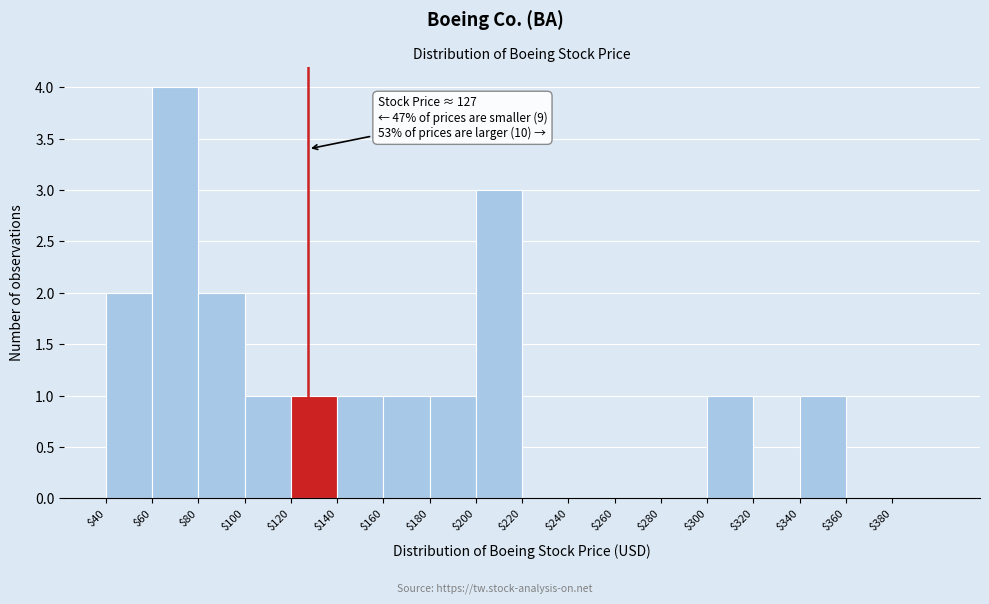

Which range on the x-axis has the tallest bar?

60 to 80